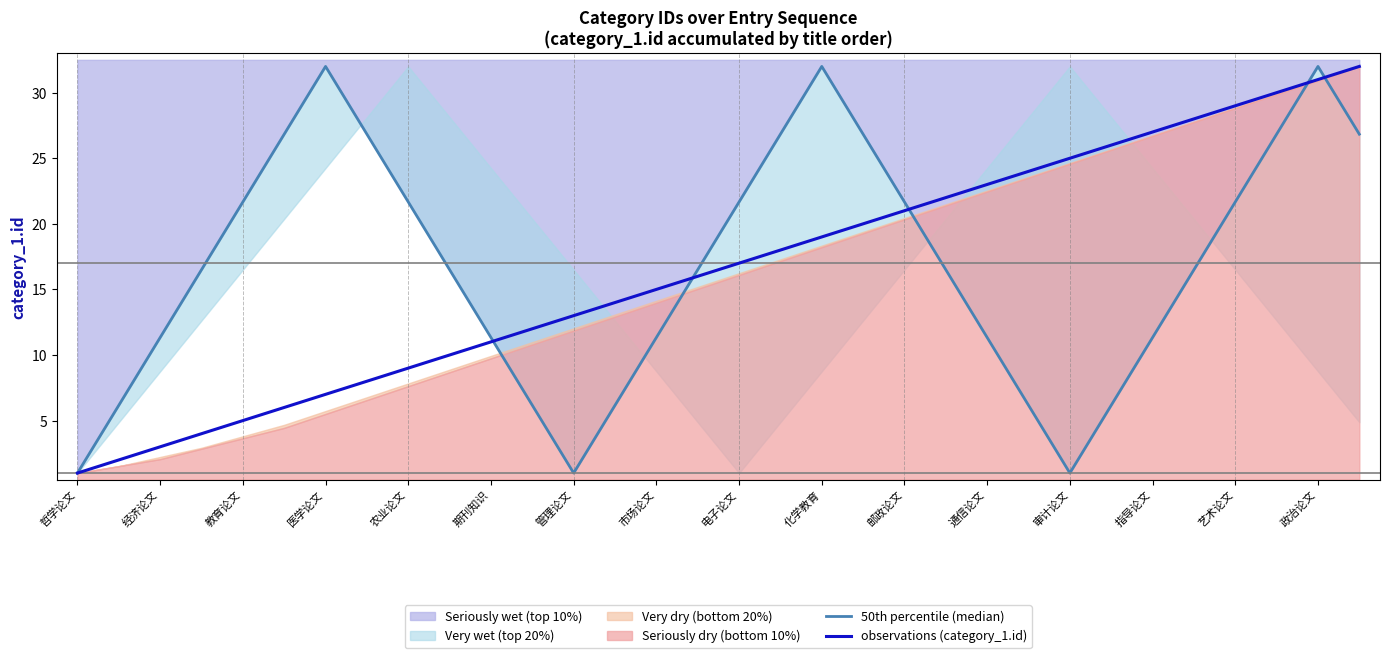

What is the difference between the maximum and minimum values in the observations (category_1.id) series?

31.0